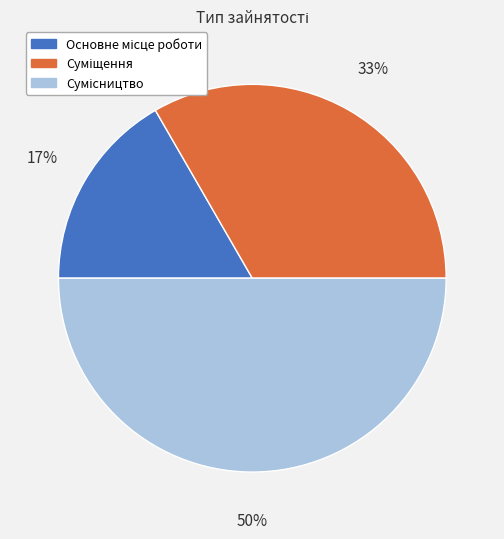

To the nearest percent, what is the average slice percentage?

33%